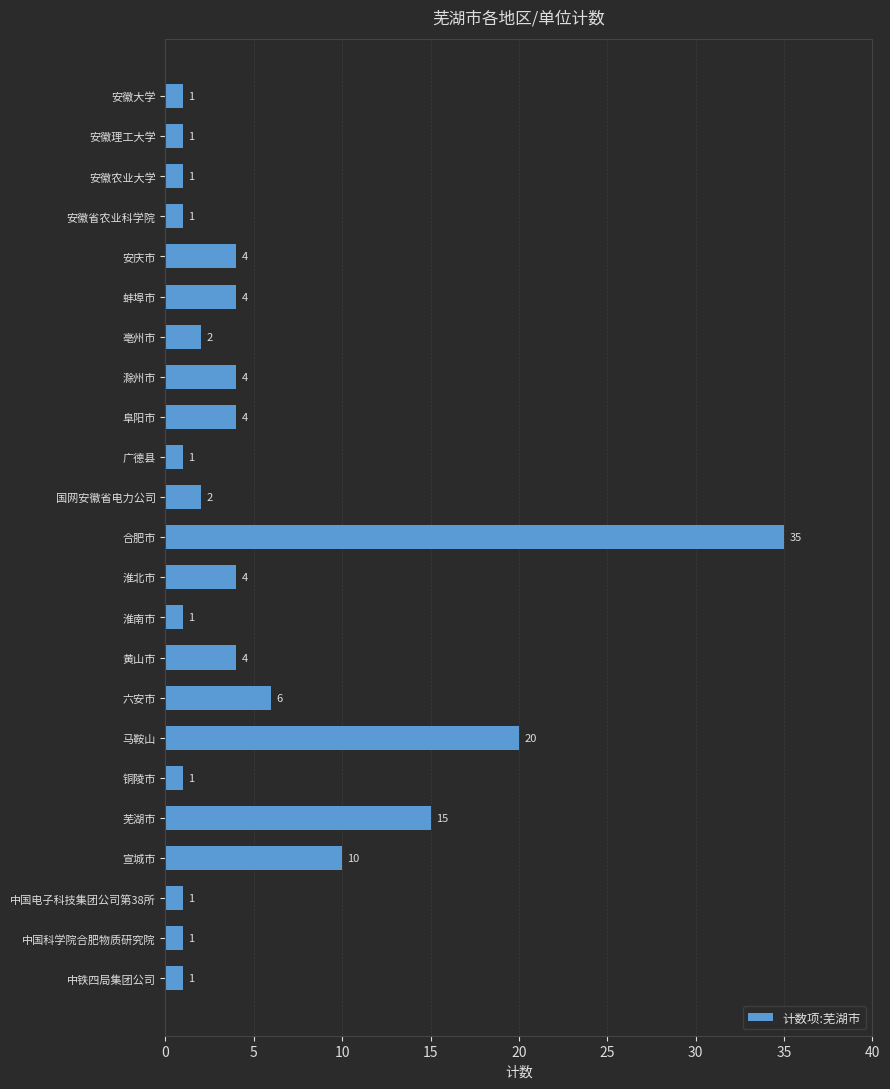

Which category has the highest value across all series?

合肥市